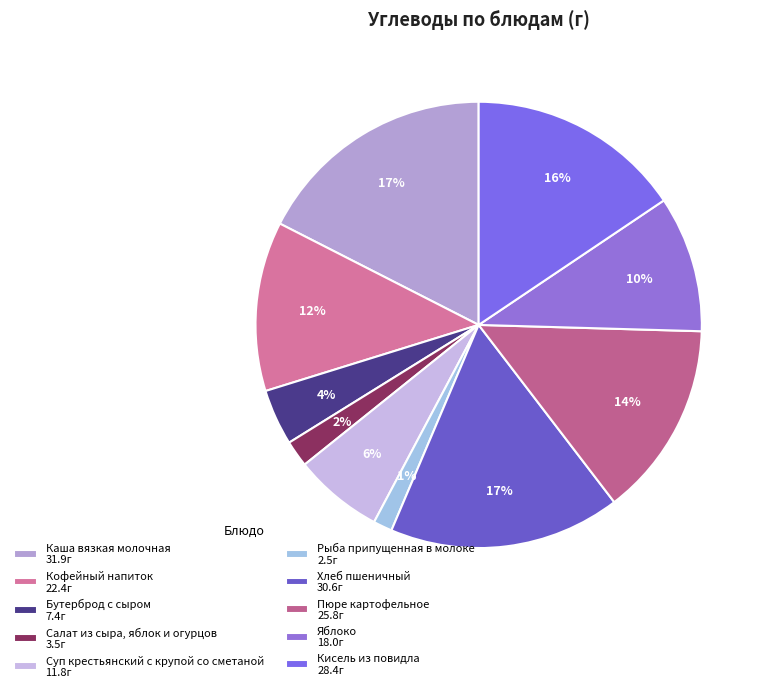

To the nearest percent, what percentage of the pie is Салат из сыра, яблок и огурцов?

2%